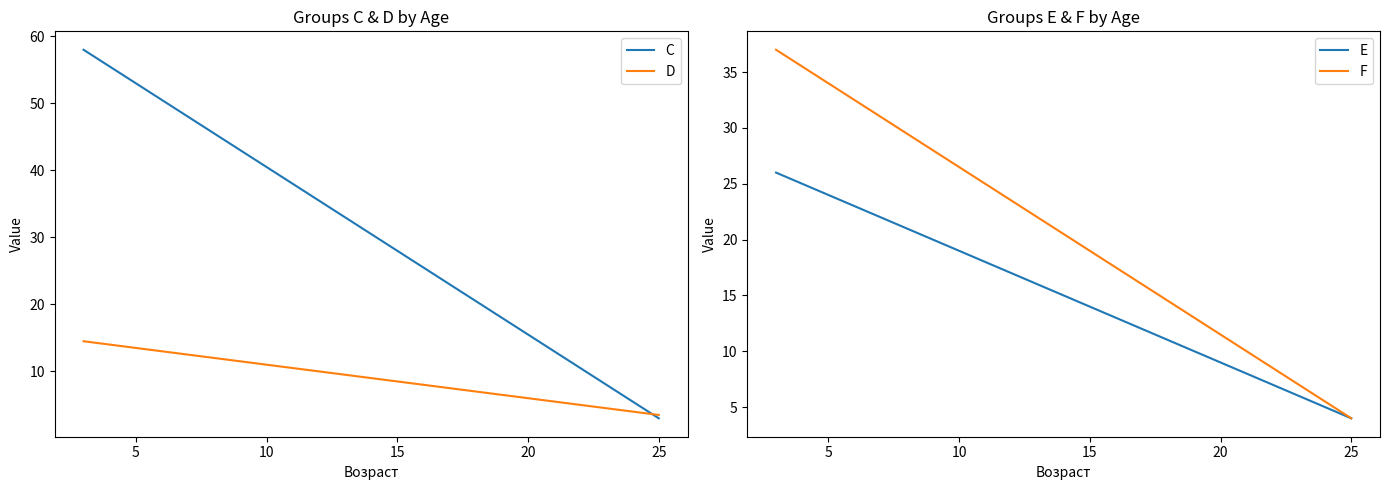

True or false: D and E cross at least once.

False